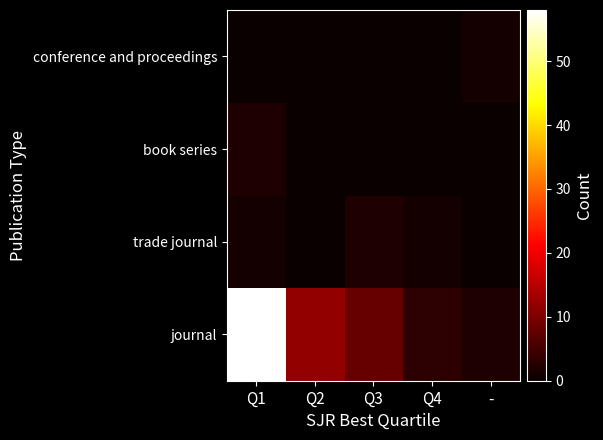

Reading left to right, list all the values displayed in this chart.

journal: Q1=58	Q2=12	Q3=8	Q4=3	-=2
trade journal: Q1=1	Q2=0	Q3=2	Q4=1	-=0
book series: Q1=2	Q2=0	Q3=0	Q4=0	-=0
conference and proceedings: Q1=0	Q2=0	Q3=0	Q4=0	-=1